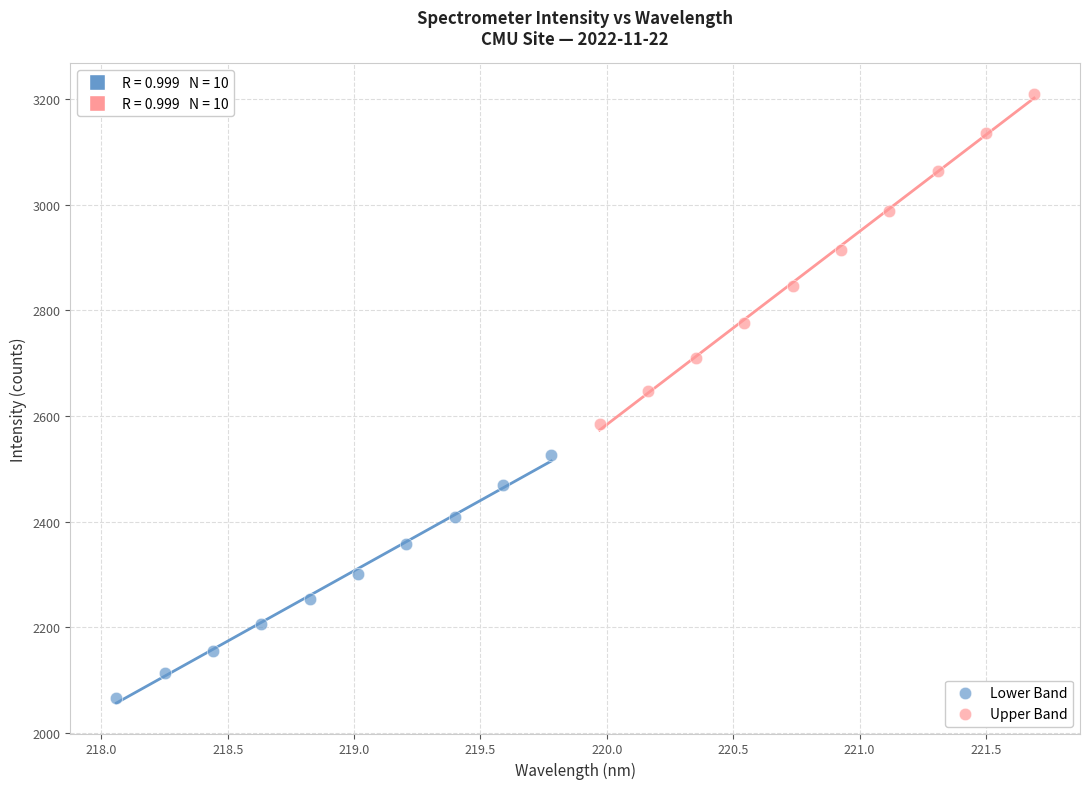

Which series has the largest Y range (max minus min)?

Upper Band